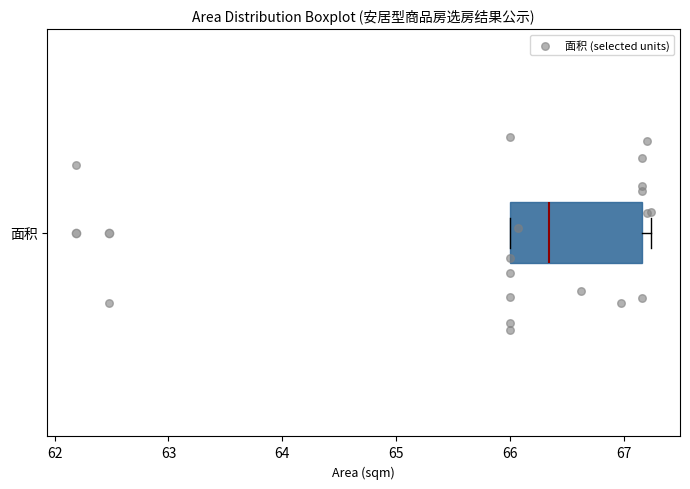

Read this box plot against the x-axis: the position of the median line, the range covered by the box, and the ends of both whiskers. The values are not printed on the chart, so give them approximately, as read against the axis.

median 66.3, box 66.0 to 67.2, whiskers 66.0 to 67.2 (just right of the box's right edge)